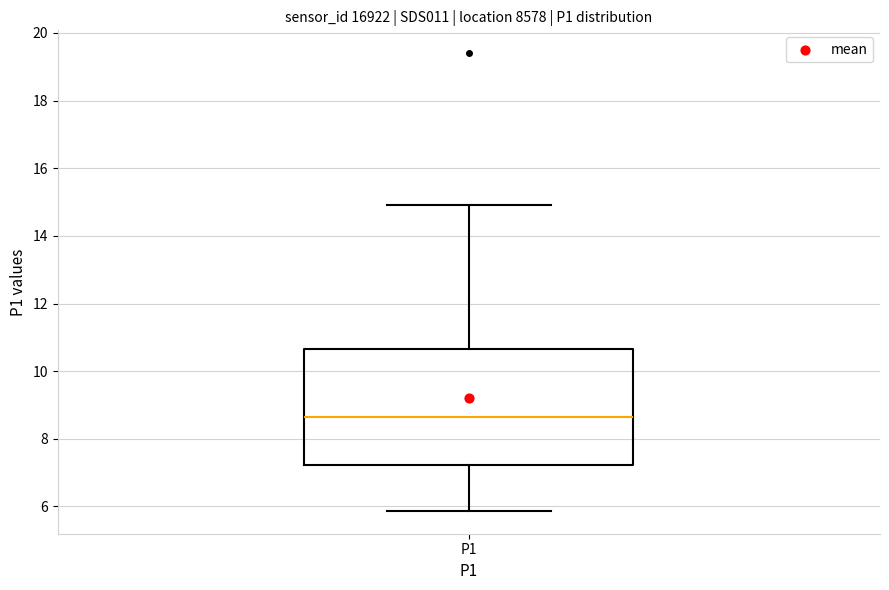

Read this box plot against the y-axis: the position of the median line, the range covered by the box, and the ends of both whiskers. The values are not printed on the chart, so give them approximately, as read against the axis.

median 8.6, box 7.2 to 10.6, whiskers 5.8 to 15.0